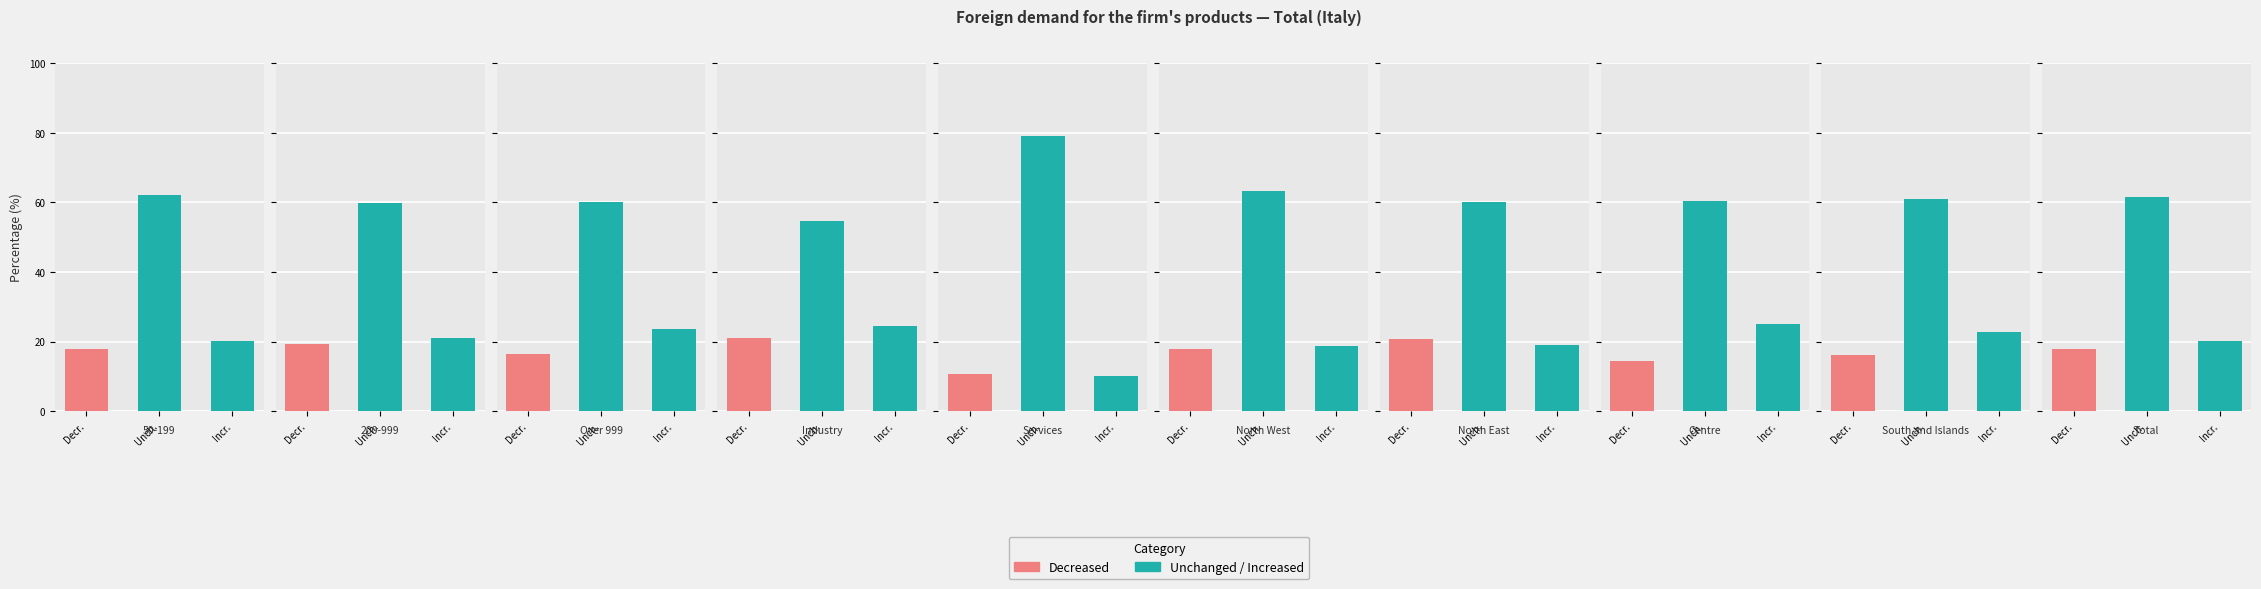

What is the total value across all series at South and Islands?

100.0